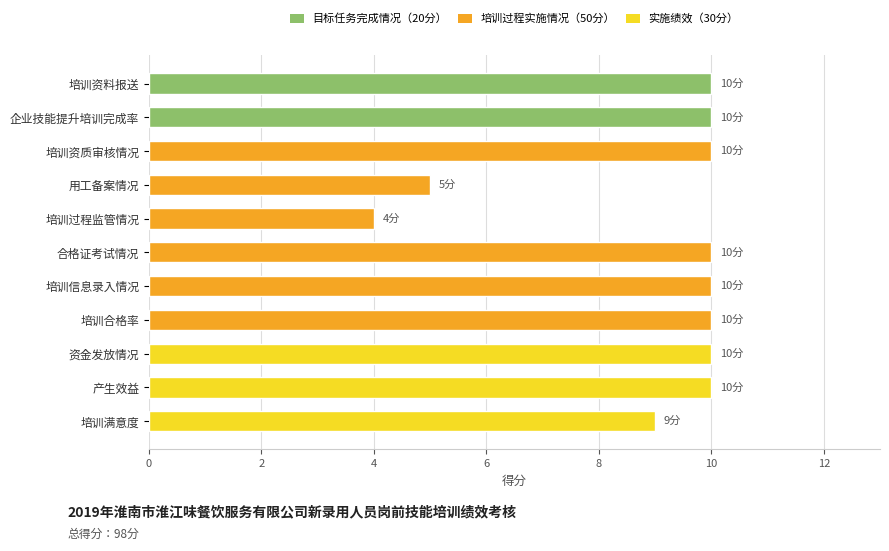

True or false: the data shows 4 at 培训资质审核情况.

False